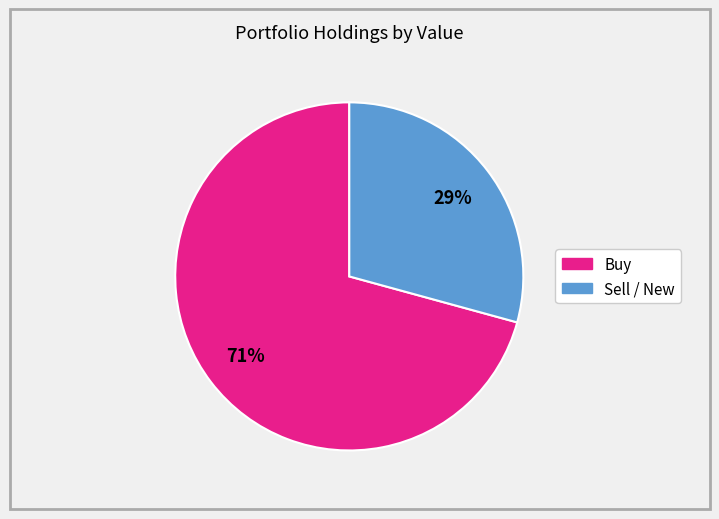

Is there any slice that represents more than half of the pie?

Yes